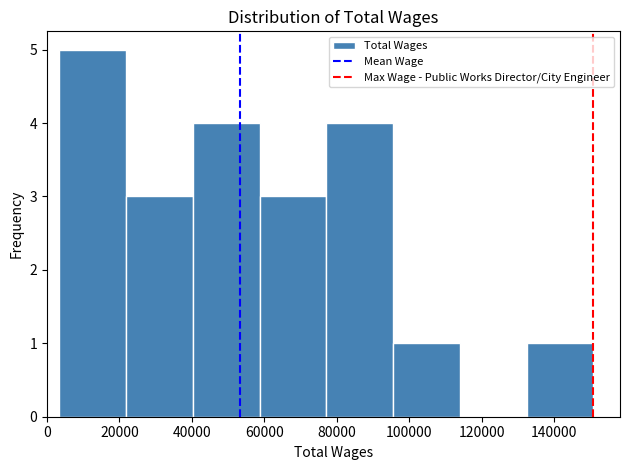

What is the height of the bar covering 96000 to 114000 on the x-axis? Neither the bar edges nor the heights are printed on the chart, so give them approximately, as read against the axes.

1